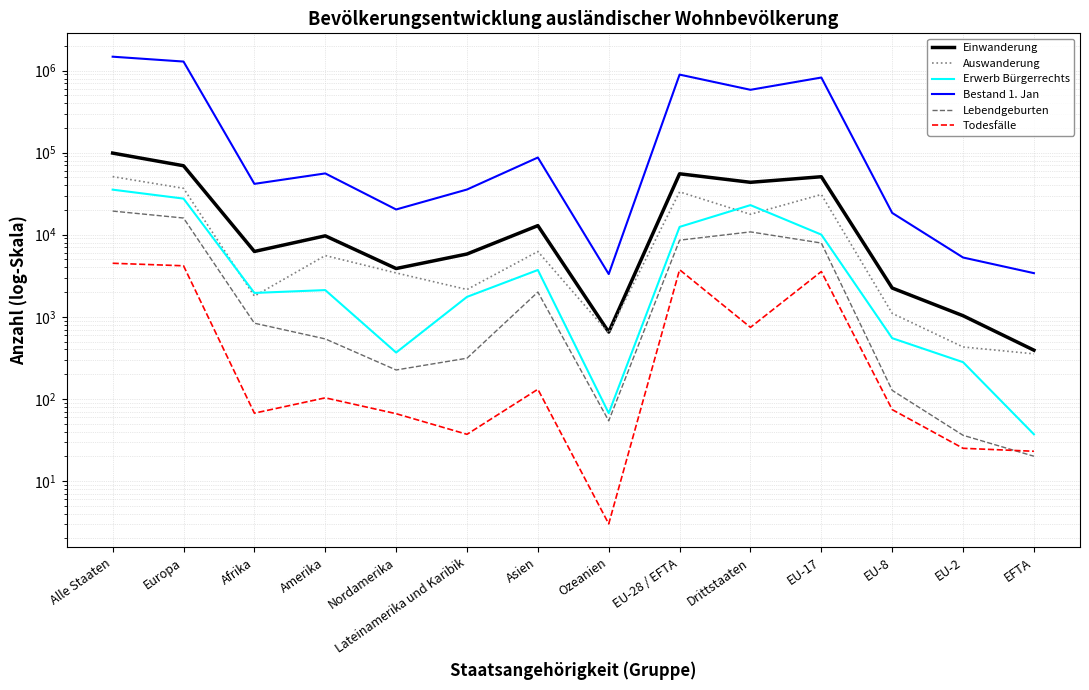

Reading left to right, what are all the values shown in this chart?

Einwanderung: Alle Staaten=98812	Europa=69278	Afrika=6254	Amerika=9697	Nordamerika=3874	Lateinamerika und Karibik=5823	Asien=12911	Ozeanien=652	EU-28 / EFTA=55282	Drittstaaten=43530	EU-17=50913	EU-8=2242	EU-2=1031	EFTA=392
Auswanderung: Alle Staaten=51046	Europa=36789	Afrika=1789	Amerika=5575	Nordamerika=3424	Lateinamerika und Karibik=2151	Asien=6250	Ozeanien=634	EU-28 / EFTA=33301	Drittstaaten=17745	EU-17=30942	EU-8=1101	EU-2=429	EFTA=354
Erwerb Bürgerrechts: Alle Staaten=35424	Europa=27558	Afrika=1954	Amerika=2116	Nordamerika=367	Lateinamerika und Karibik=1749	Asien=3717	Ozeanien=67	EU-28 / EFTA=12463	Drittstaaten=22961	EU-17=10032	EU-8=549	EU-2=280	EFTA=37
Bestand 1. Jan: Alle Staaten=1476966	Europa=1288587	Afrika=41676	Amerika=55875	Nordamerika=20313	Lateinamerika und Karibik=35562	Asien=87260	Ozeanien=3317	EU-28 / EFTA=893616	Drittstaaten=583350	EU-17=822983	EU-8=18441	EU-2=5278	EFTA=3404
Lebendgeburten: Alle Staaten=19417	Europa=15983	Afrika=836	Amerika=538	Nordamerika=225	Lateinamerika und Karibik=313	Asien=2002	Ozeanien=54	EU-28 / EFTA=8586	Drittstaaten=10831	EU-17=7924	EU-8=127	EU-2=36	EFTA=20
Todesfälle: Alle Staaten=4492	Europa=4185	Afrika=67	Amerika=103	Nordamerika=66	Lateinamerika und Karibik=37	Asien=131	Ozeanien=3	EU-28 / EFTA=3748	Drittstaaten=744	EU-17=3561	EU-8=74	EU-2=25	EFTA=23